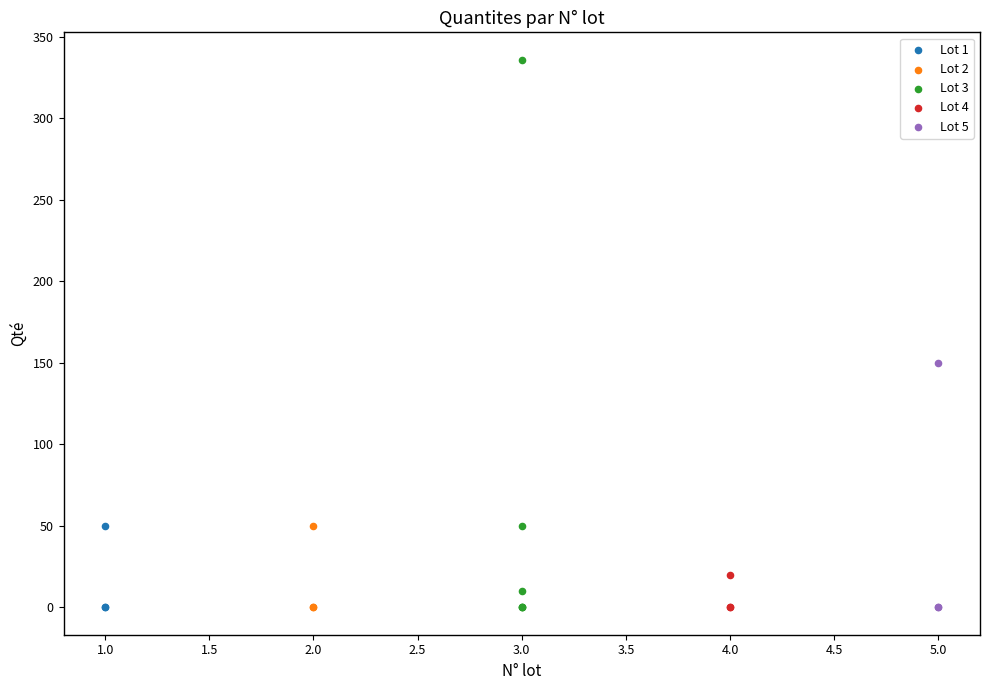

Which series has the widest spread of Y values?

Lot 3